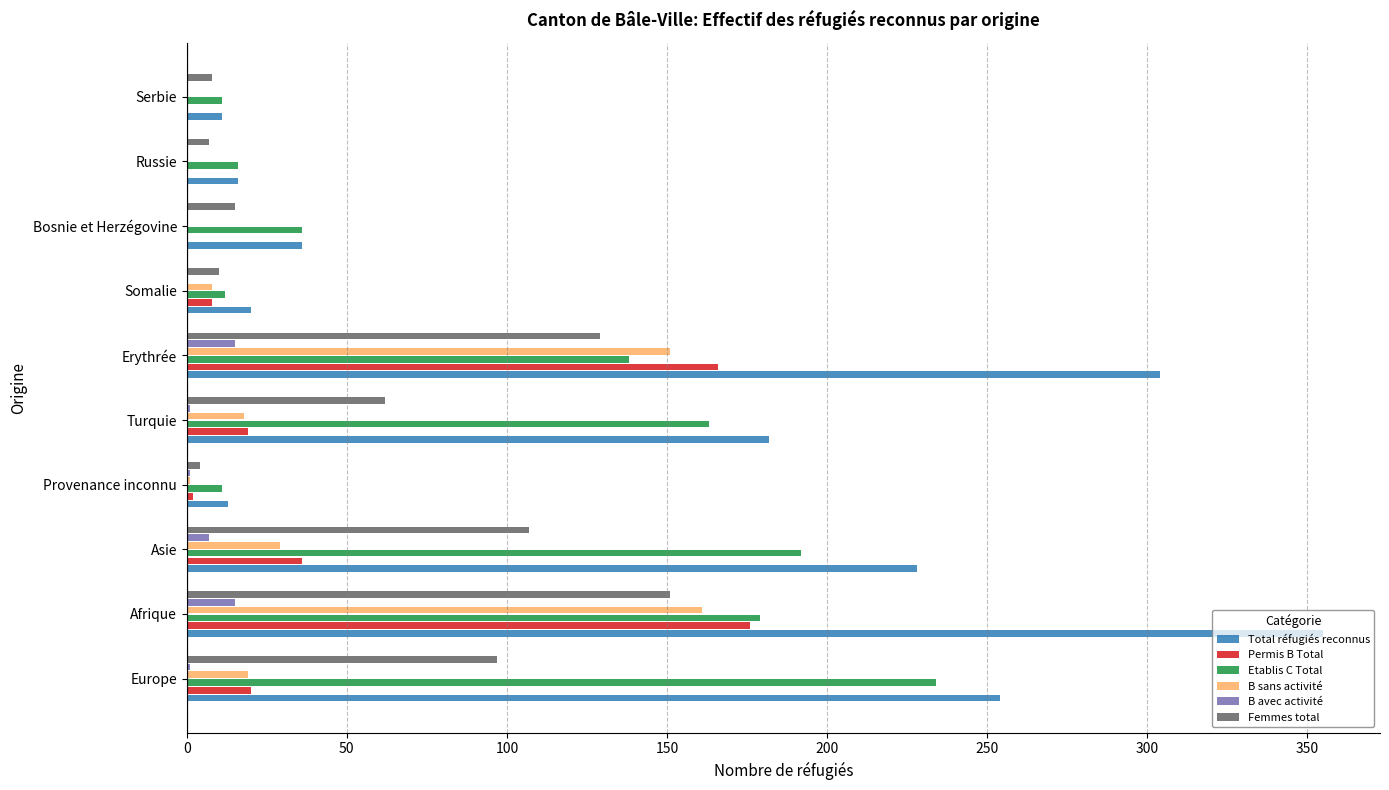

Which series has the largest total across all categories?

Total réfugiés reconnus